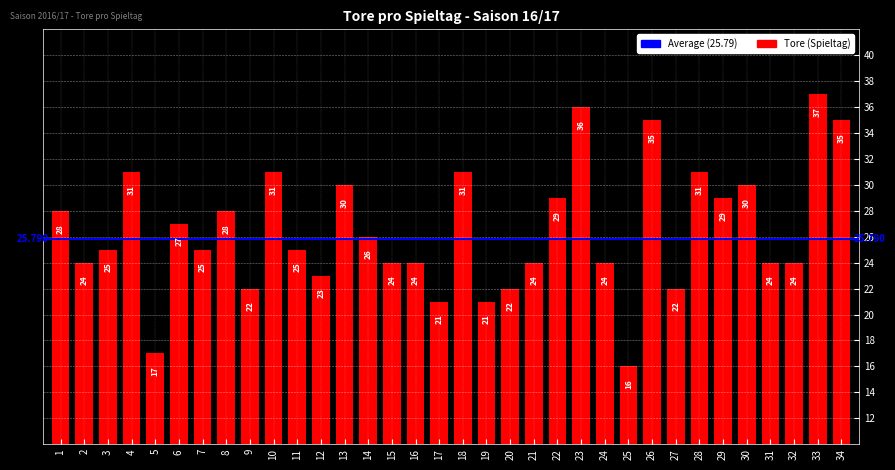

List the labels in order of value, largest first.

33, 23, 26, 34, 4, 10, 18, 28, 13, 30, 22, 29, 1, 8, 6, 14, 3, 7, 11, 2, 15, 16, 21, 24, 31, 32, 12, 9, 20, 27, 17, 19, 5, 25